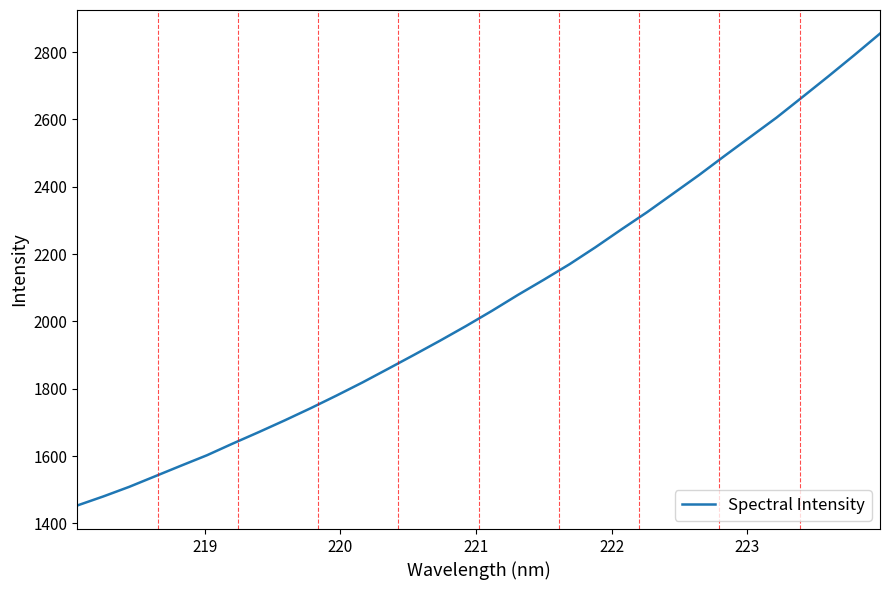

What is the maximum value shown in the chart?

2854.8